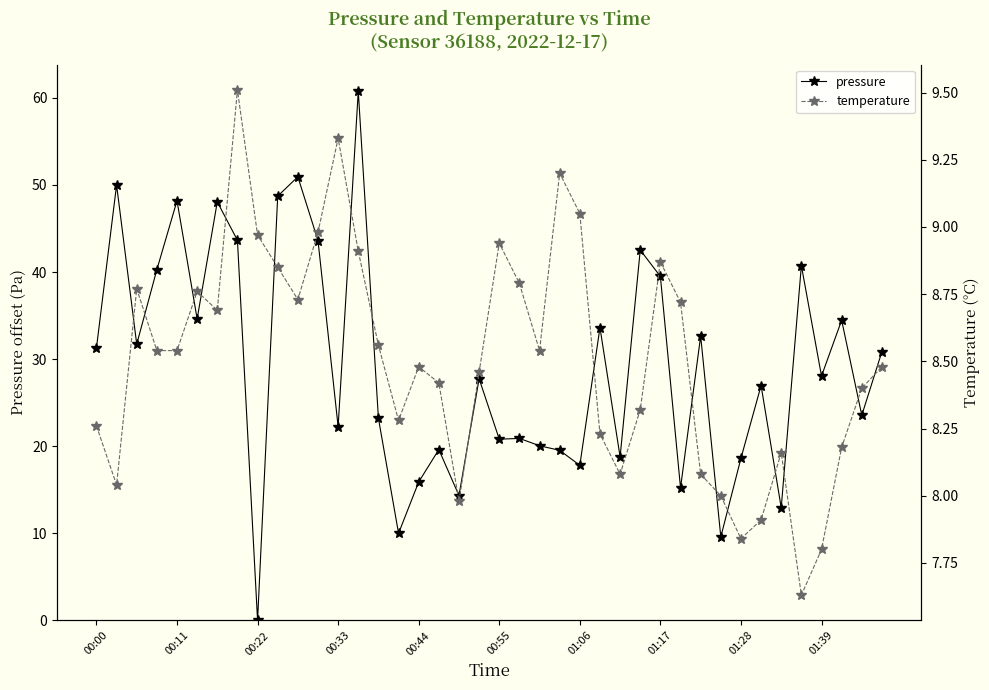

What is the value of the pressure point at the 25th from the left?

17.8